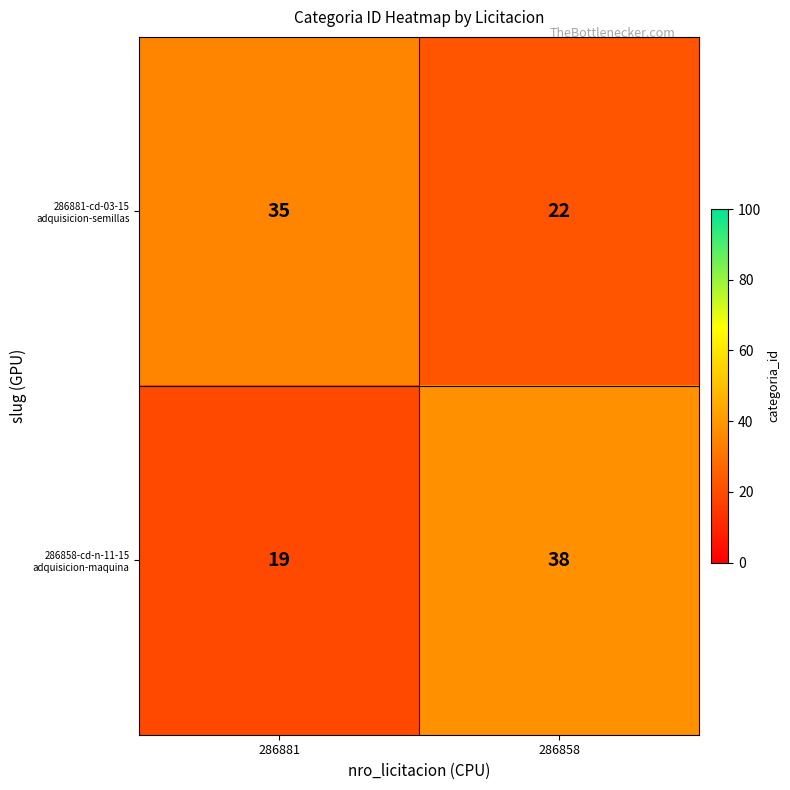

What is the spread (max minus min) of values at 286858?

16